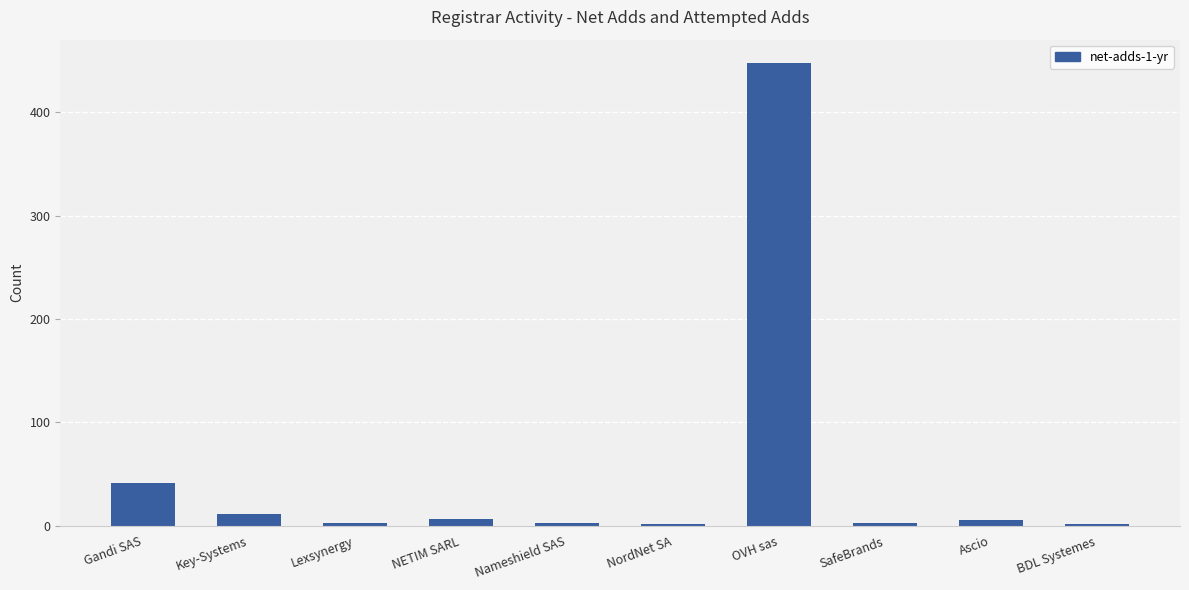

Does the chart contain any negative values?

No